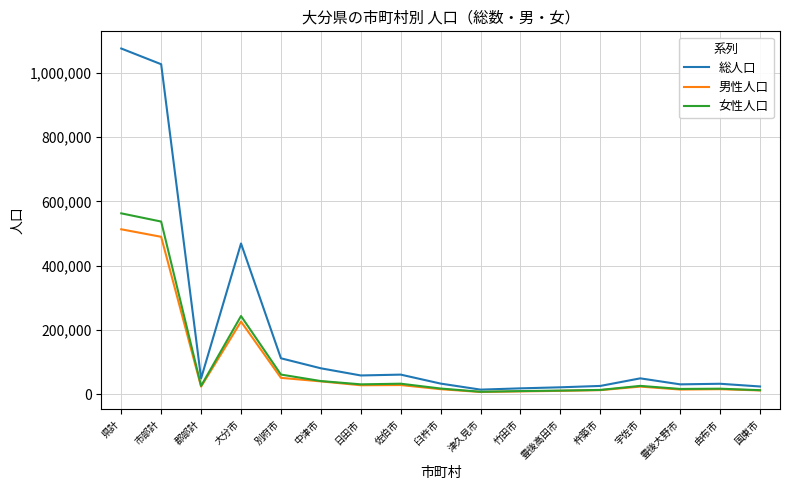

At which category does the chart reach its peak across all series?

県計